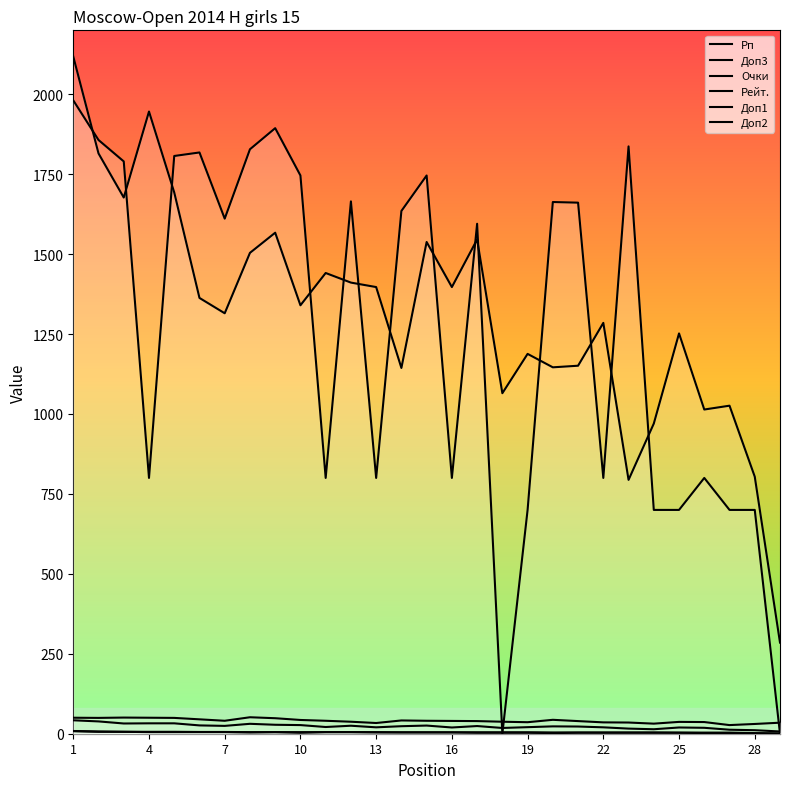

At which label does Доп3 first exceed 23?

1